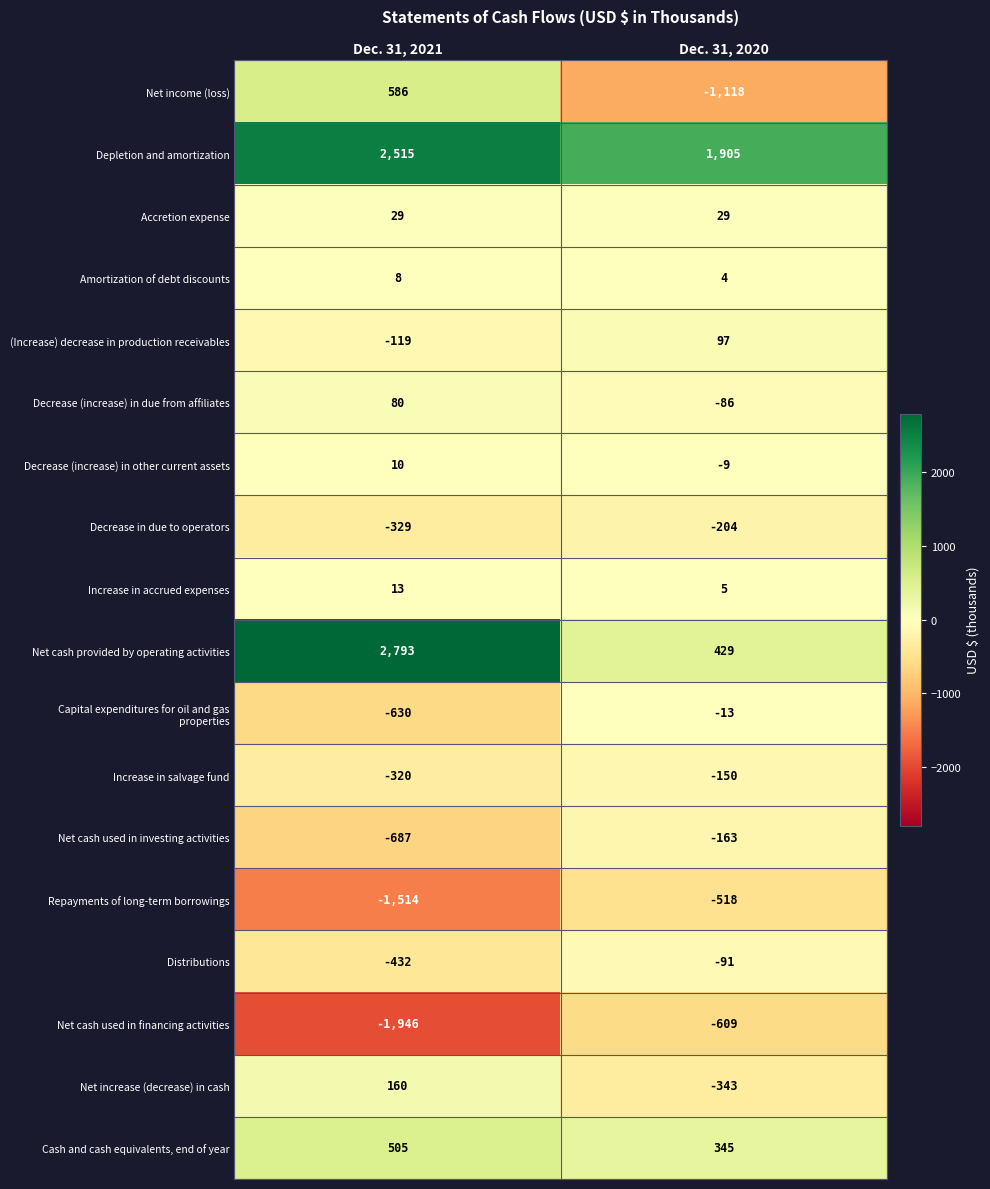

What is the average value of the Cash and cash equivalents, end of year series?

425